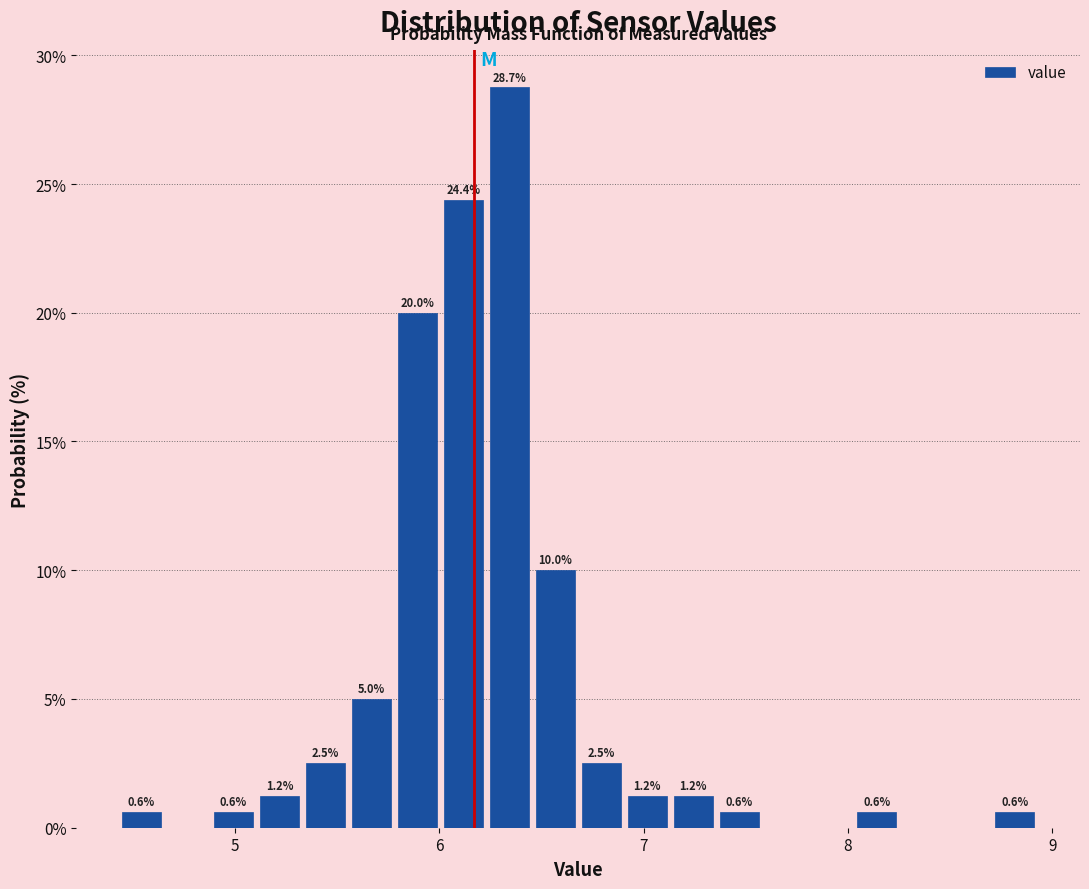

Around what value on the x-axis is the tallest bar? Give the approximate position of its centre, as read against the axis.

6.3